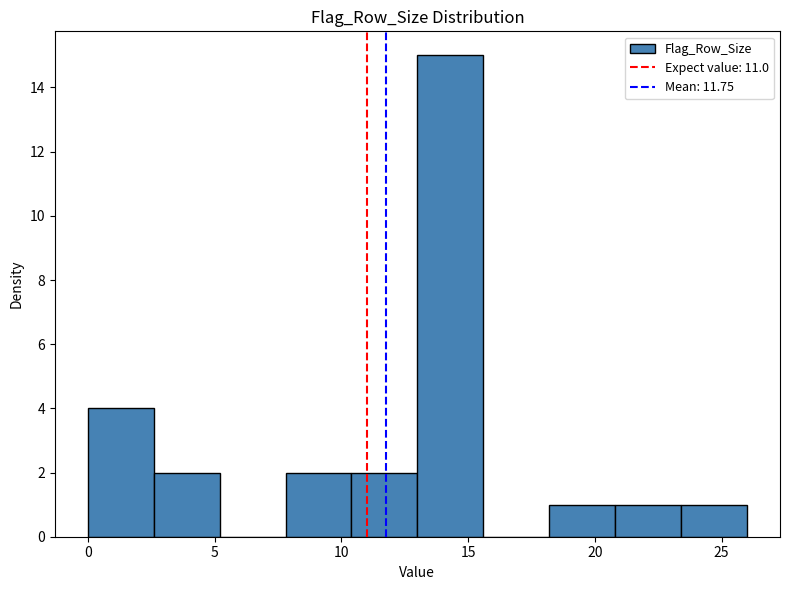

Which range on the x-axis has the tallest bar?

13.0 to 15.6